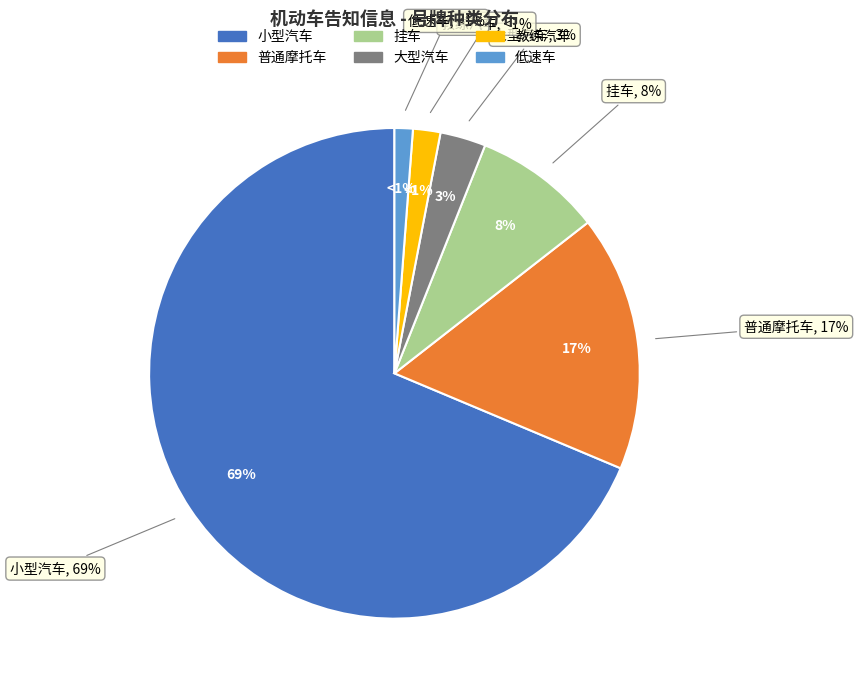

What is the ratio of the value at 教练汽车 to the value at 大型汽车?

0.6